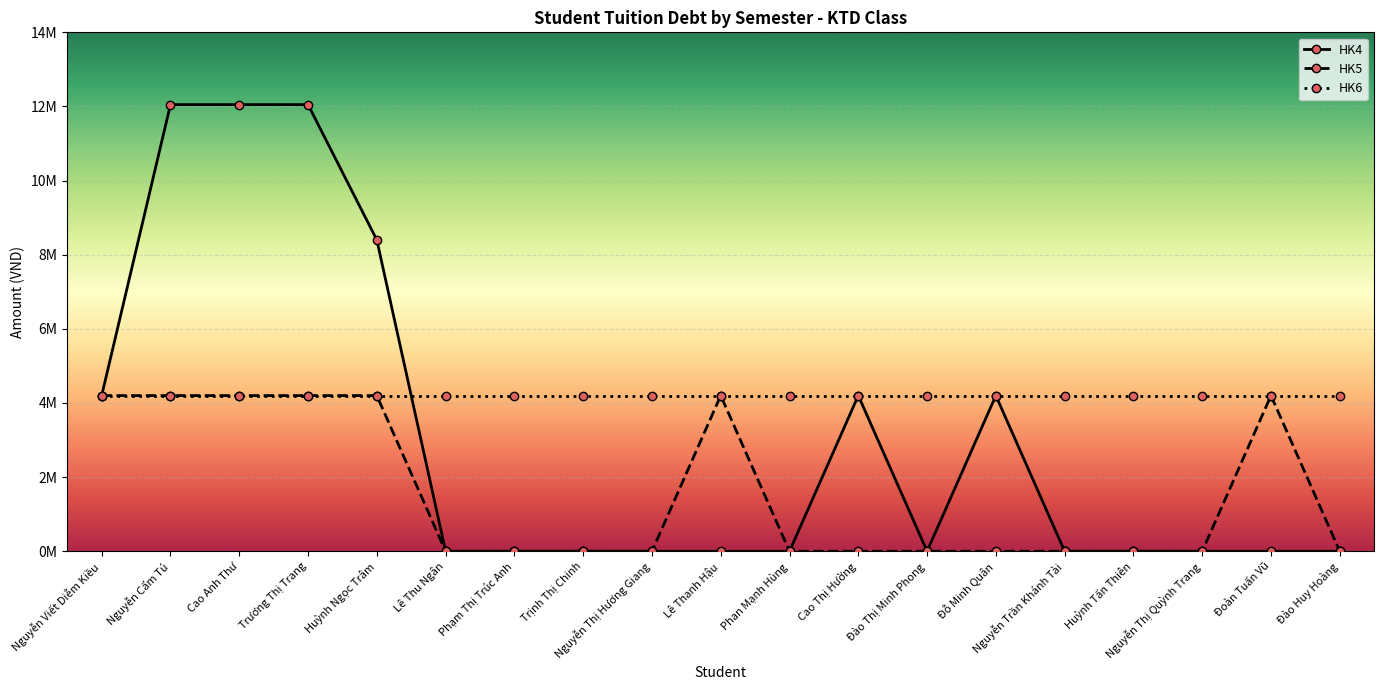

Does the chart have visible grid lines?

Yes